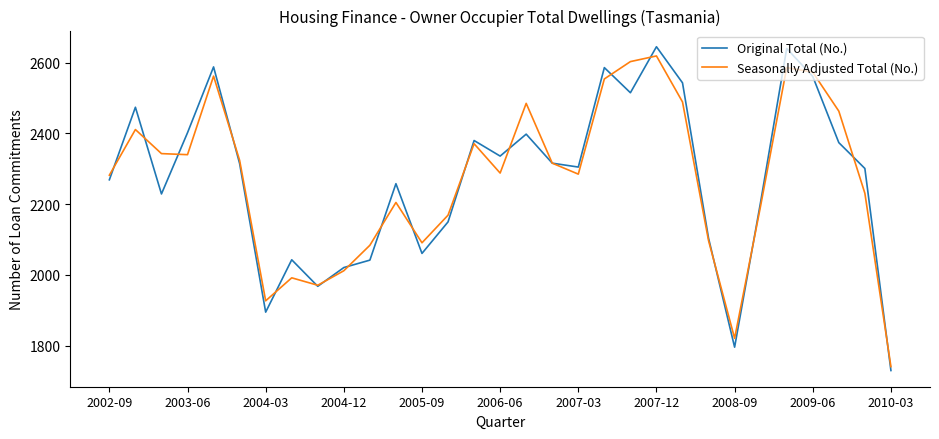

Which series has the widest spread of values?

Original Total (No.)